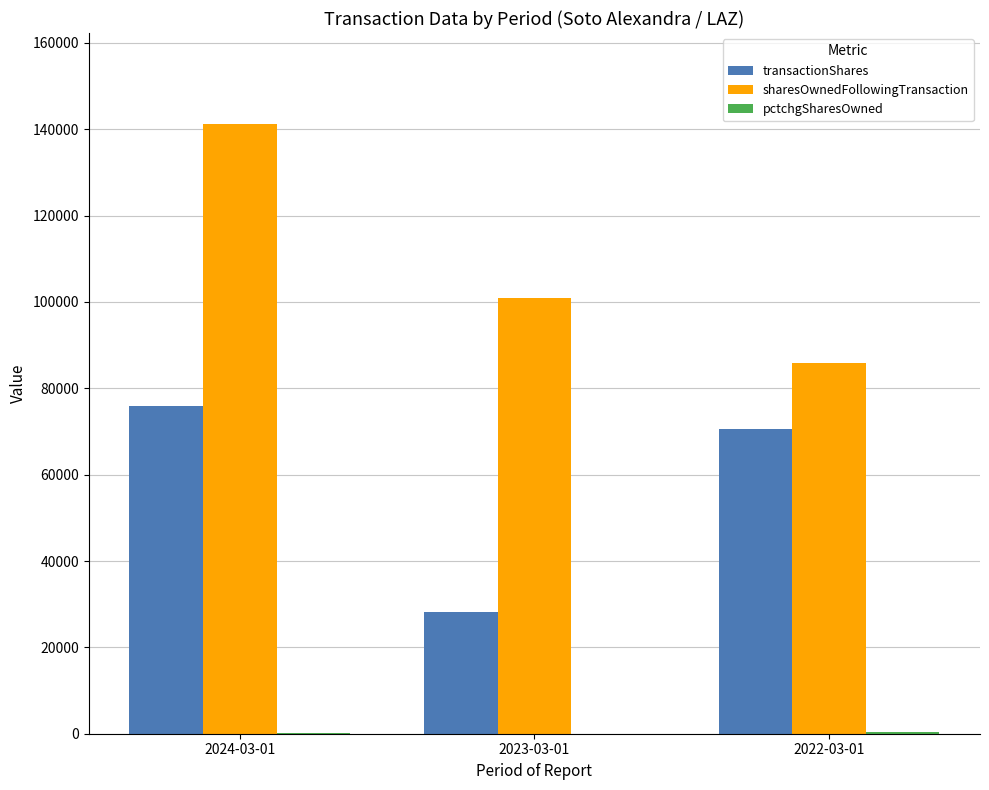

Does the chart contain stacked bars?

No